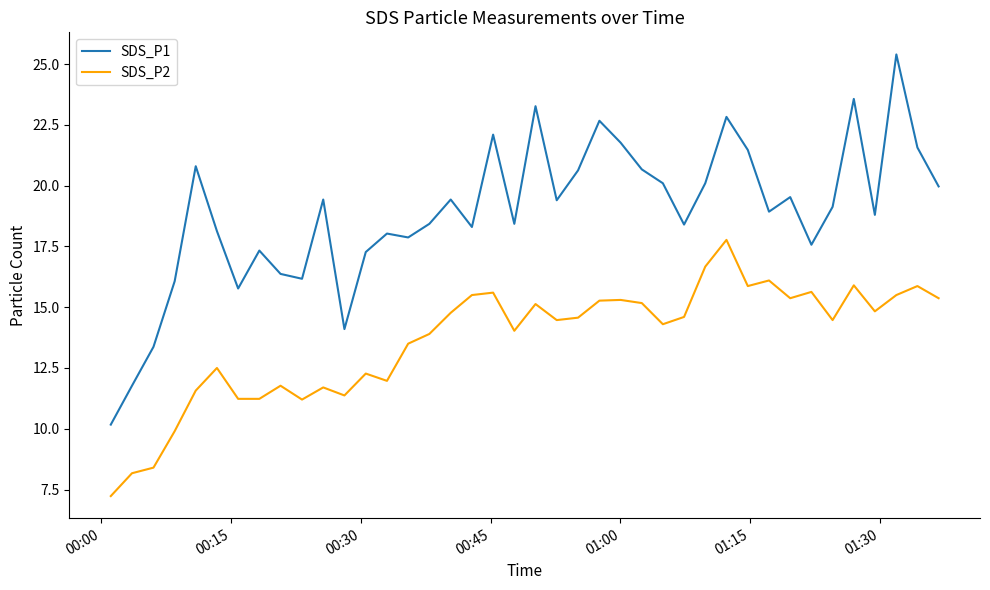

Which series has the largest total across all categories?

SDS_P1